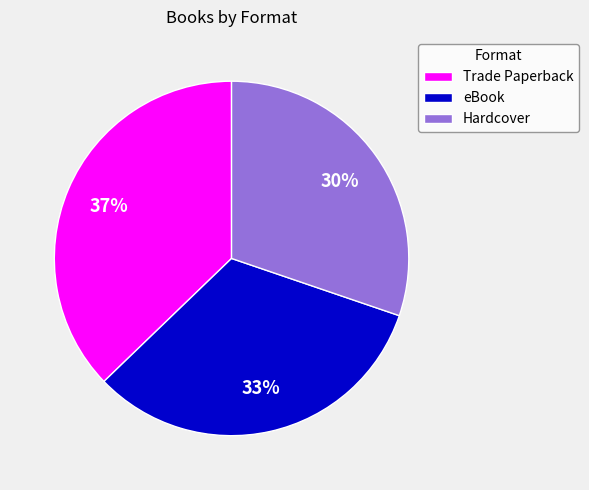

Count the number of slices in the pie.

3